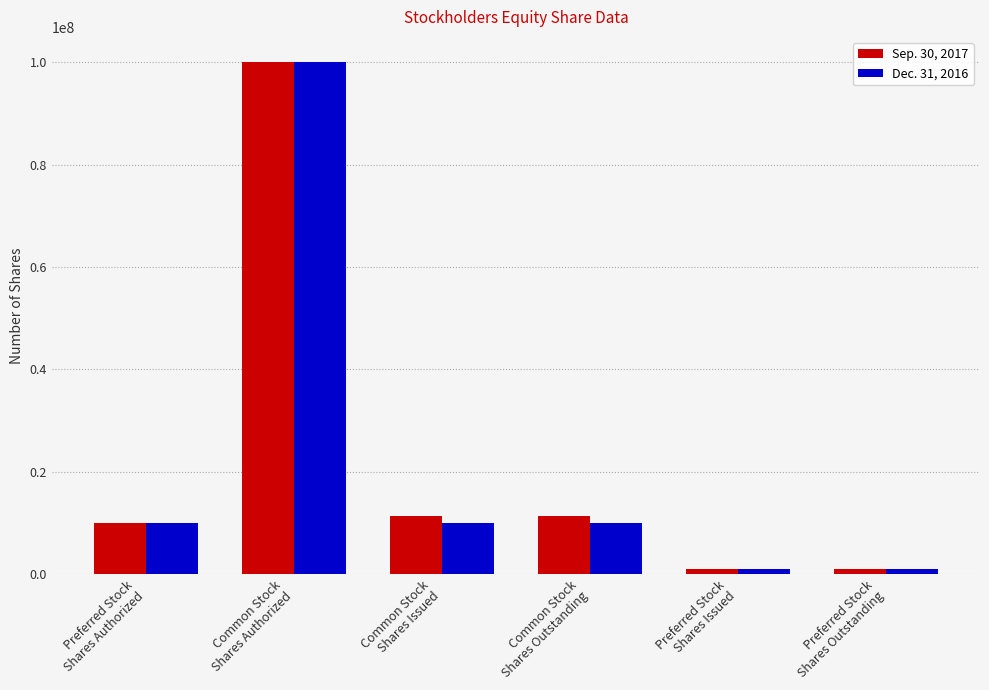

List the series in order of their overall mean, lowest first.

Dec. 31, 2016, Sep. 30, 2017